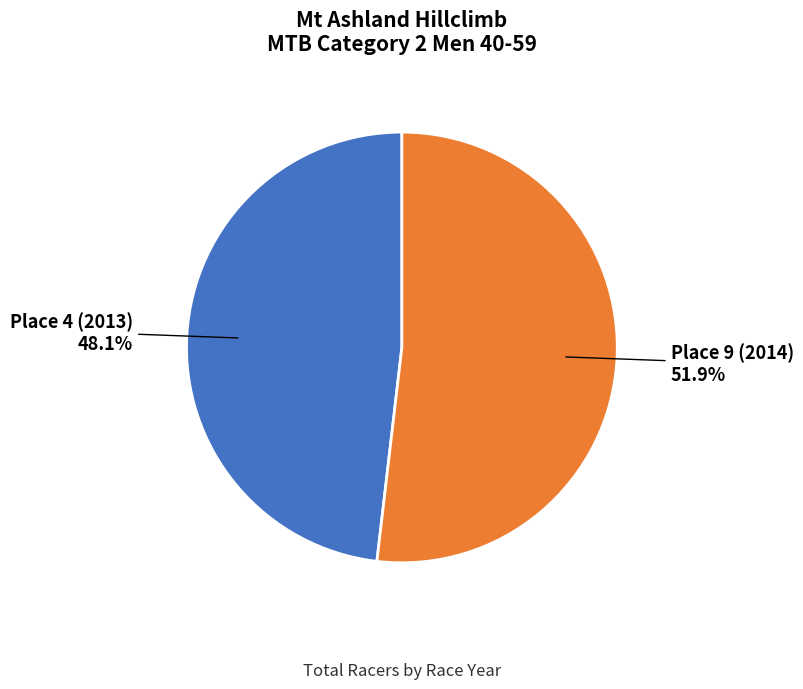

To the nearest percent, what is the difference between the largest and smallest slice percentages?

4%